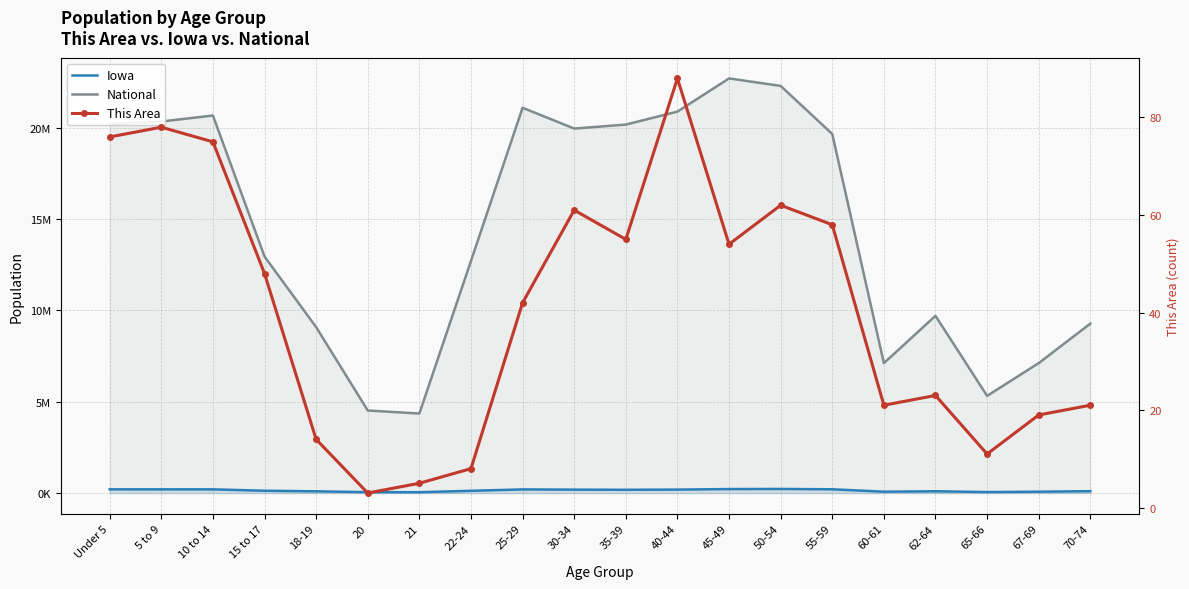

At which label does Iowa first exceed 177148?

Under 5